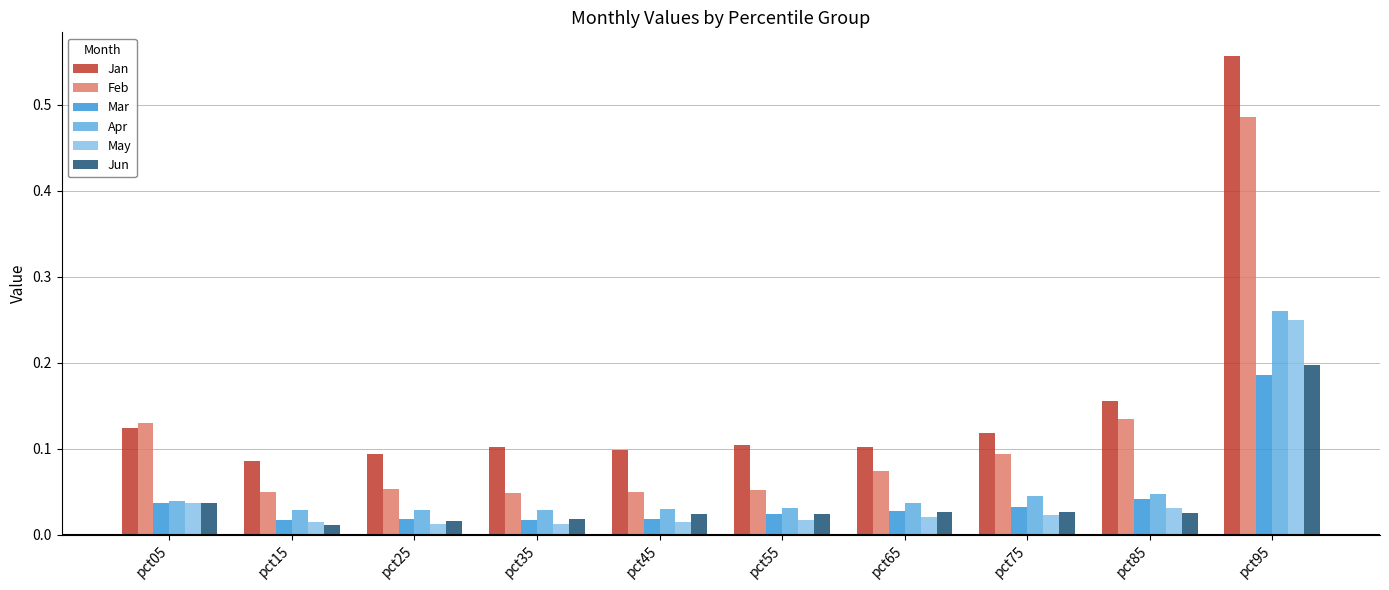

How many Apr values are between 0 and 1?

10